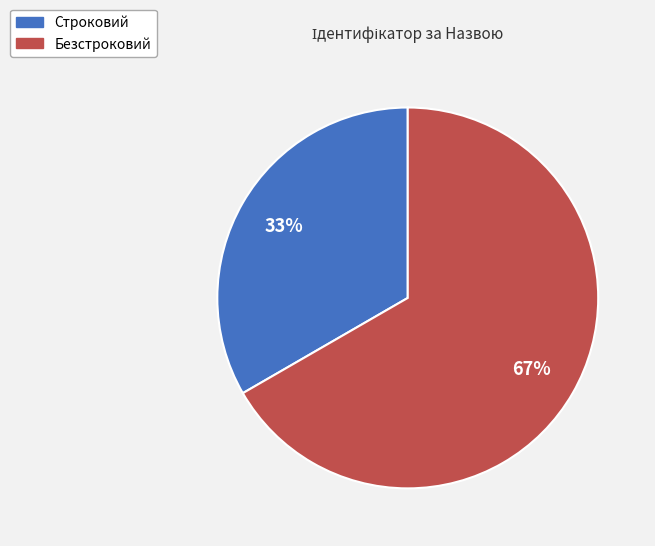

Do Строковий and Безстроковий together represent more than half of the pie?

Yes